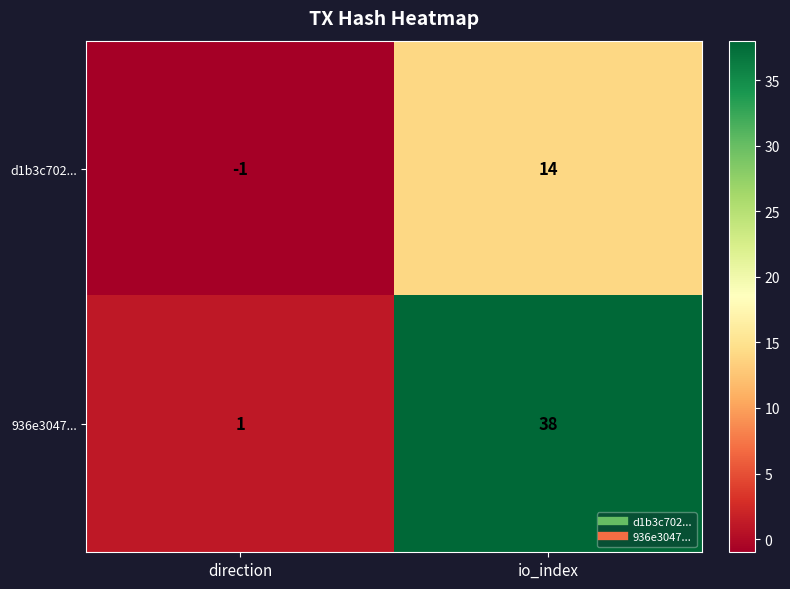

What is the difference between the highest and lowest values at io_index?

24